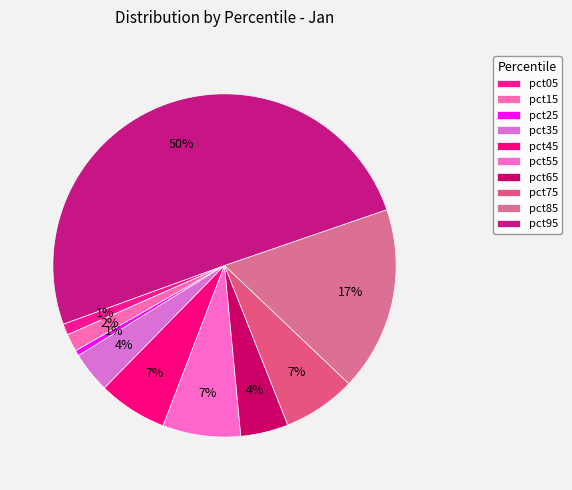

Do pct95 and pct75 together represent more than half of the pie?

Yes